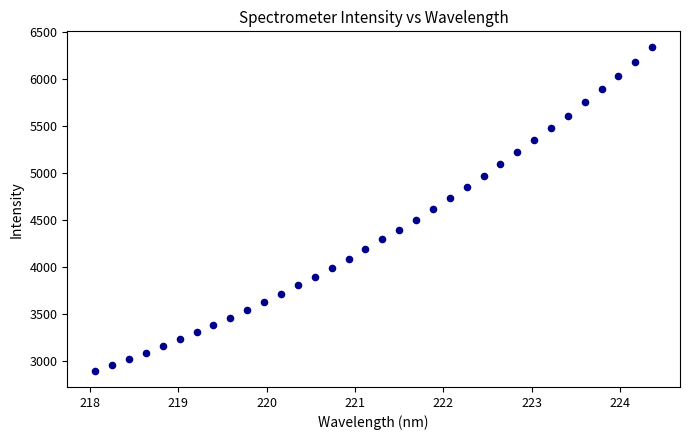

What is the range of X values (max minus min)?

6.3